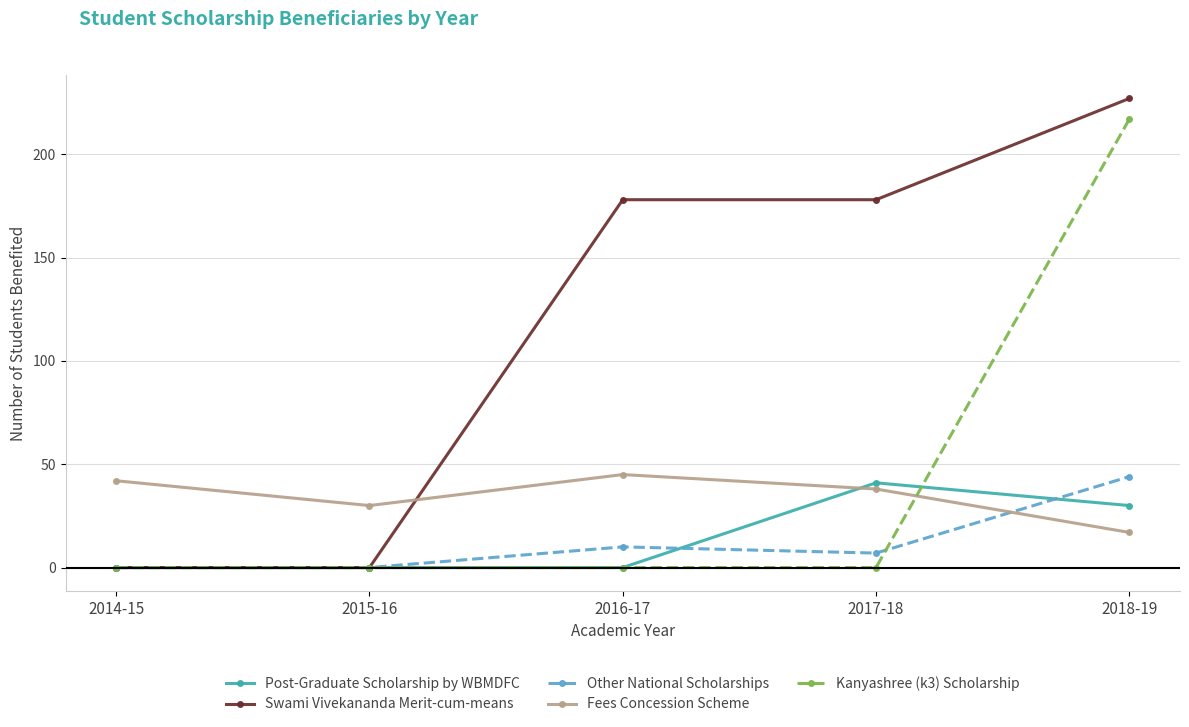

At how many categories does at least one series exceed 91?

3